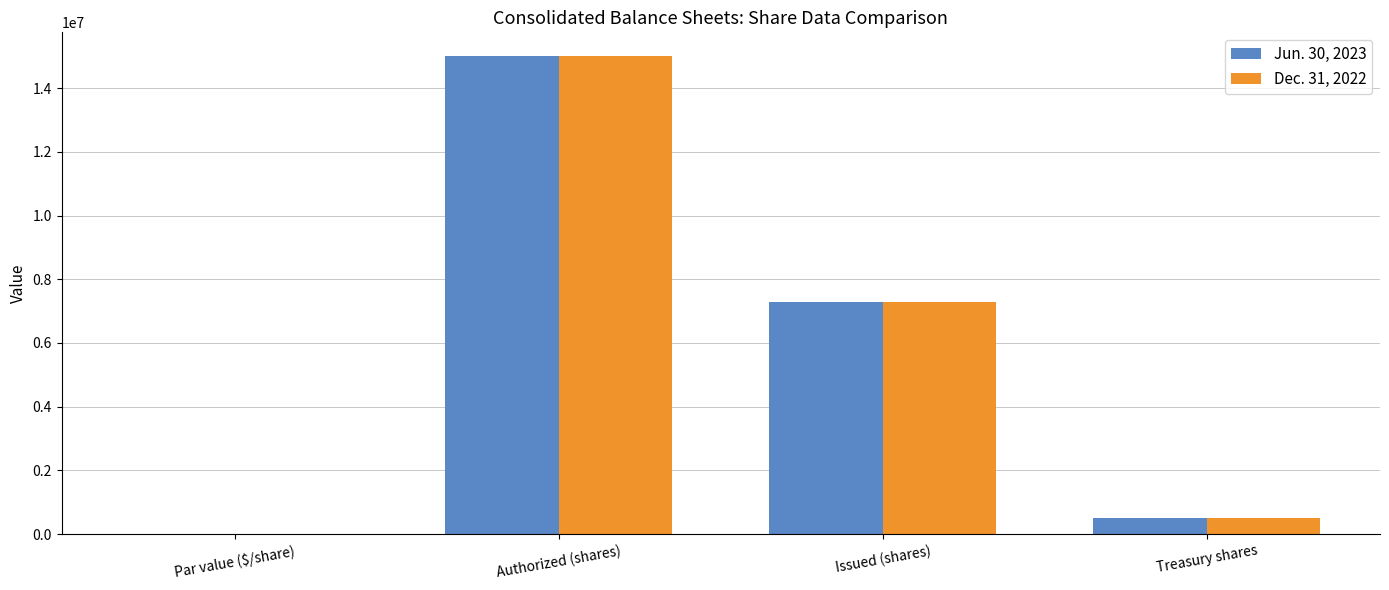

The Dec. 31, 2022 series shows 515570 at Treasury shares. True or false?

True